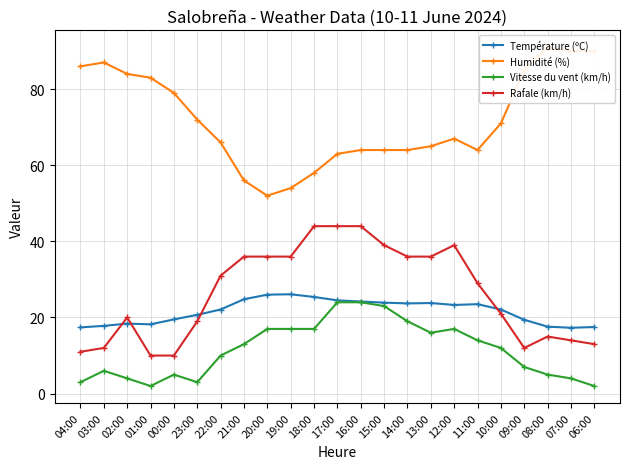

How many lines are shown in the chart?

4